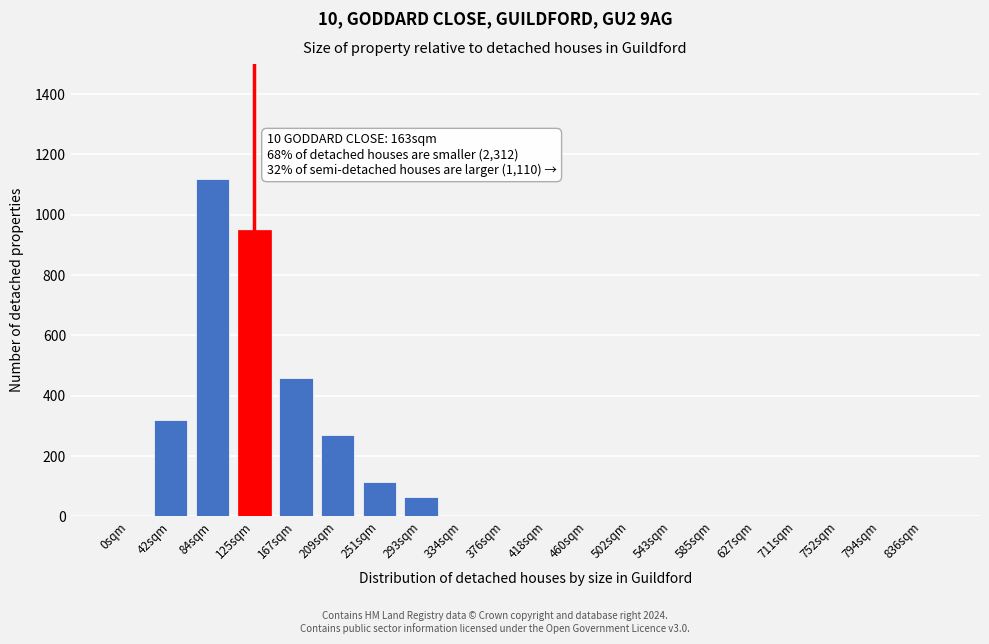

Reading left to right, what are all the values shown in this chart?

0sqm=0	42sqm=320	84sqm=1120	125sqm=950	167sqm=460	209sqm=270	251sqm=115	293sqm=65	334sqm=0	376sqm=0	418sqm=0	460sqm=0	502sqm=0	543sqm=0	585sqm=0	627sqm=0	711sqm=0	752sqm=0	794sqm=0	836sqm=0